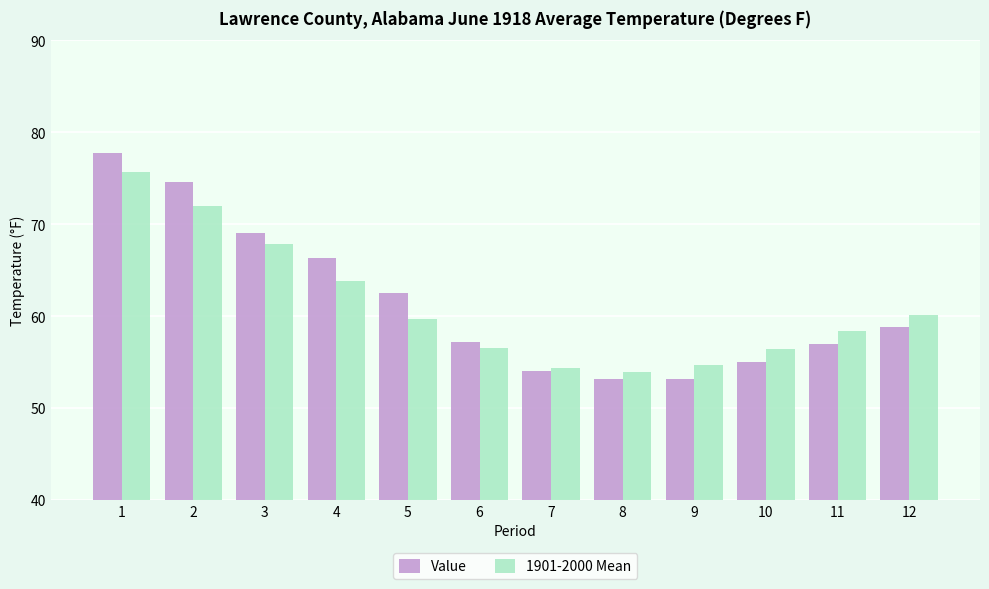

At which category does the chart reach its peak across all series?

1